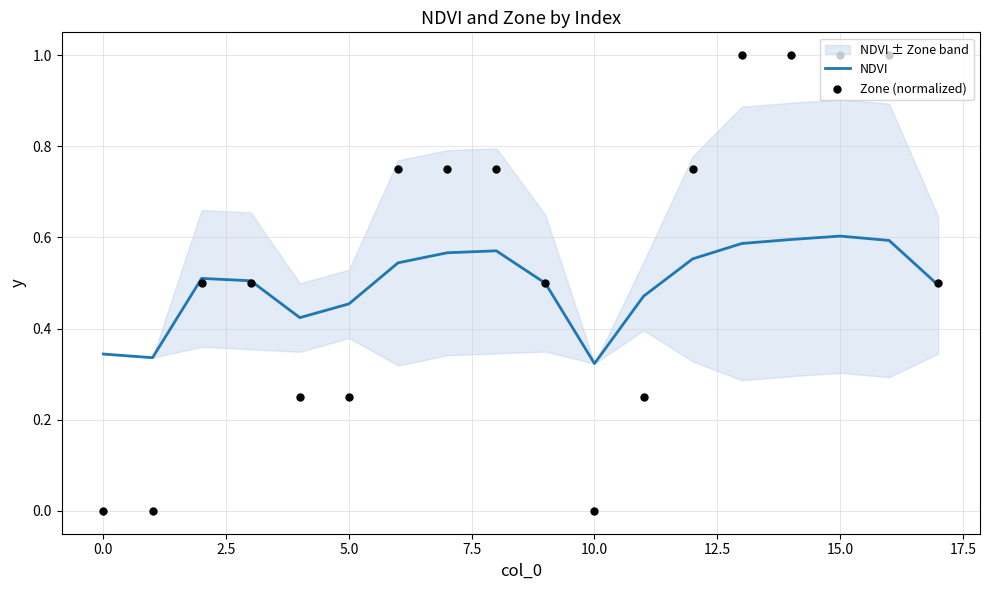

What are all the series names shown in the legend?

NDVI, Zone (normalized)